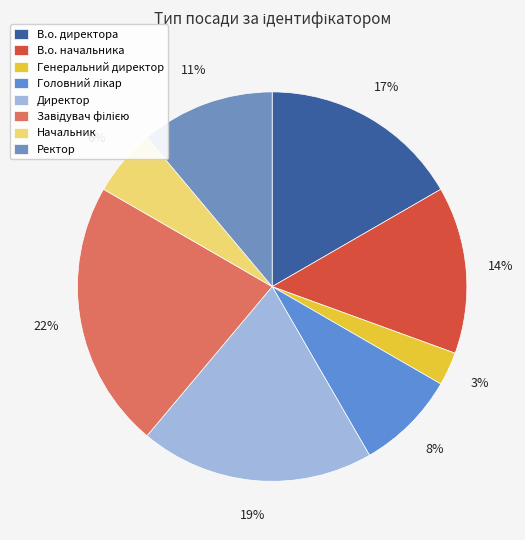

Count the number of slices in the pie.

8